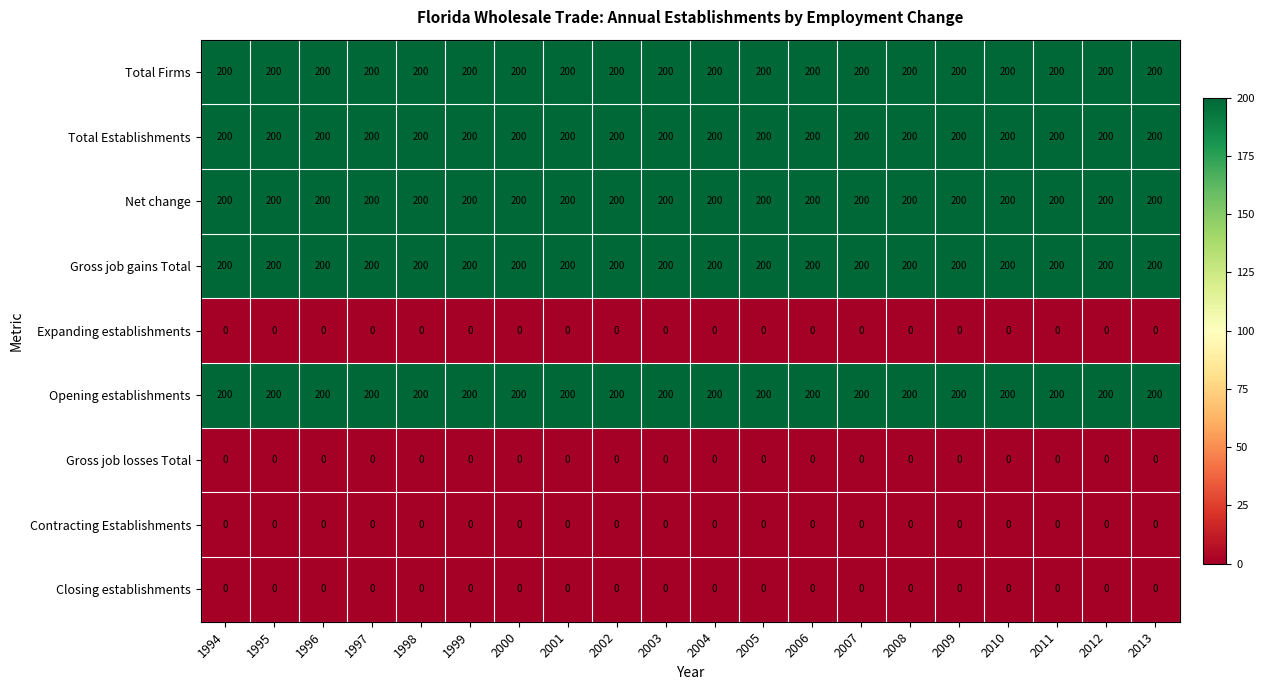

What is the spread (max minus min) of values at 1999?

200